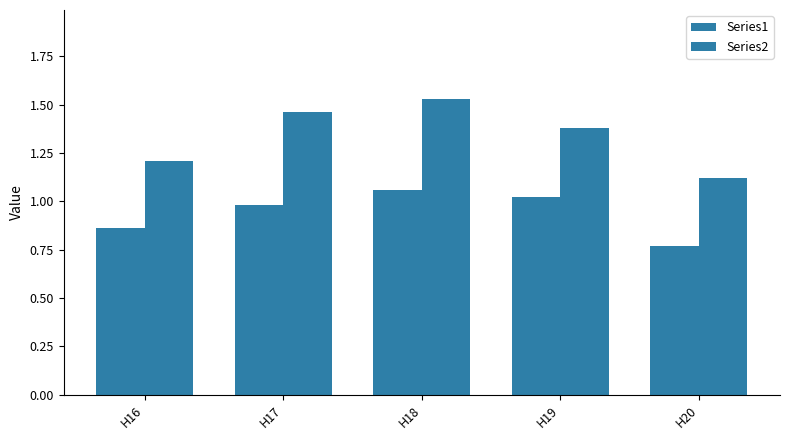

List the series in order of their overall mean, highest first.

Series2, Series1